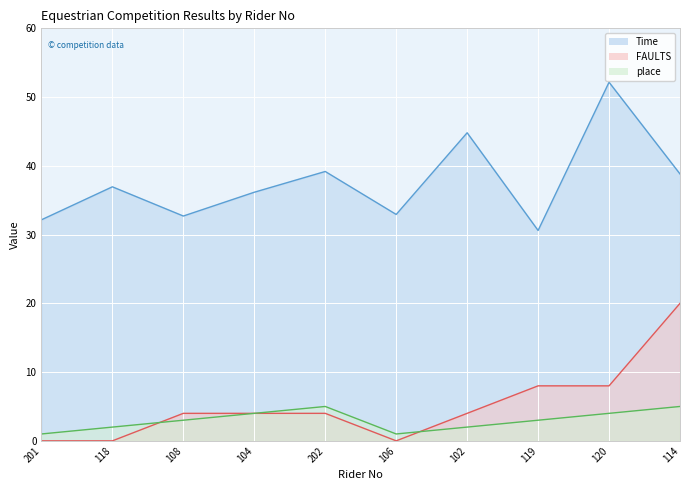

Rank the categories by Time value from lowest to highest.

119, 201, 108, 106, 104, 118, 114, 202, 102, 120